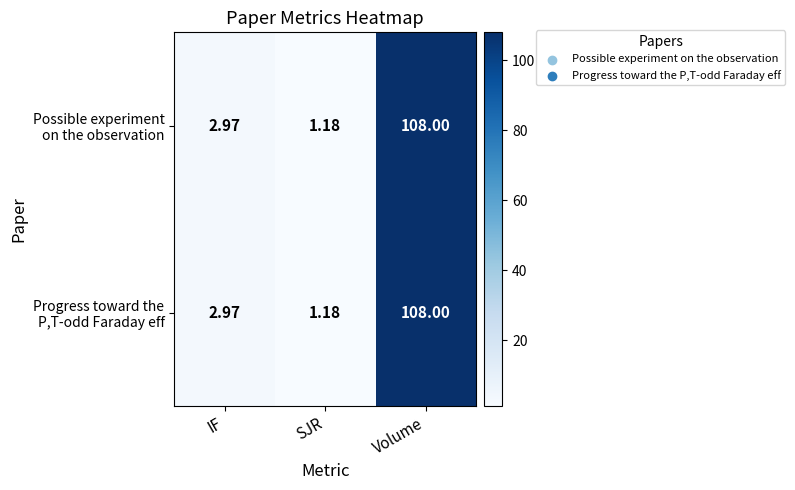

At which category is the sum across all series the highest?

Volume